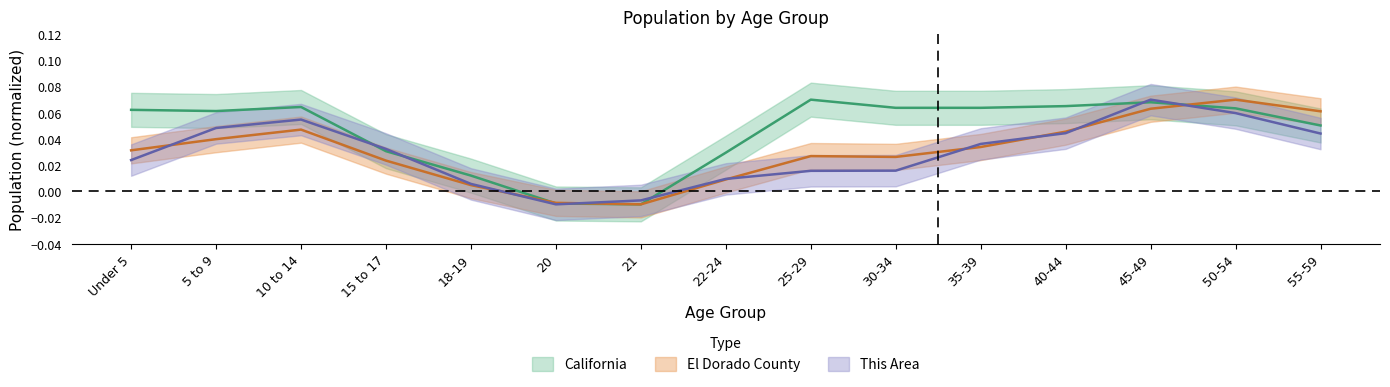

What is the label of the 12th point from the right?

15 to 17